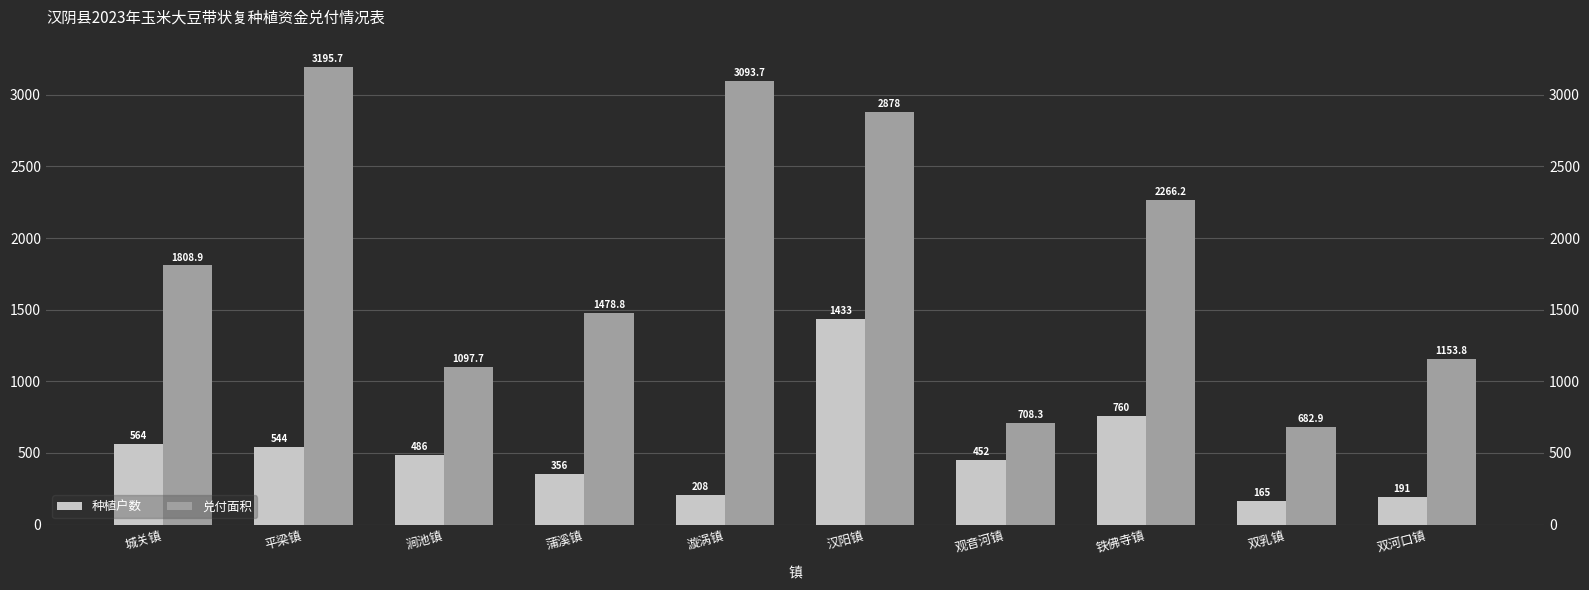

What are all the series names shown in the legend?

种植户数, 兑付面积